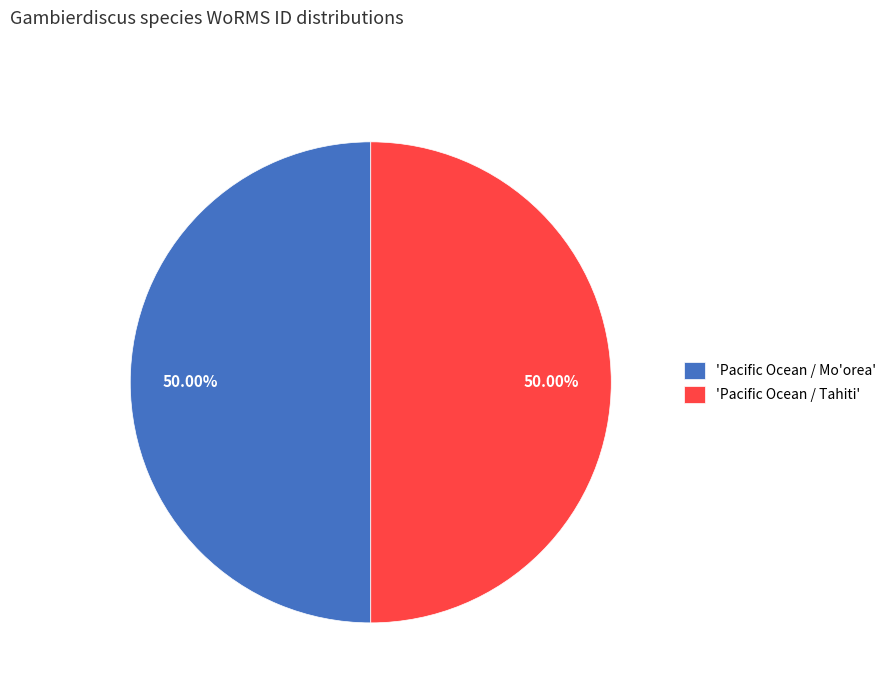

Count the number of slices in the pie.

2